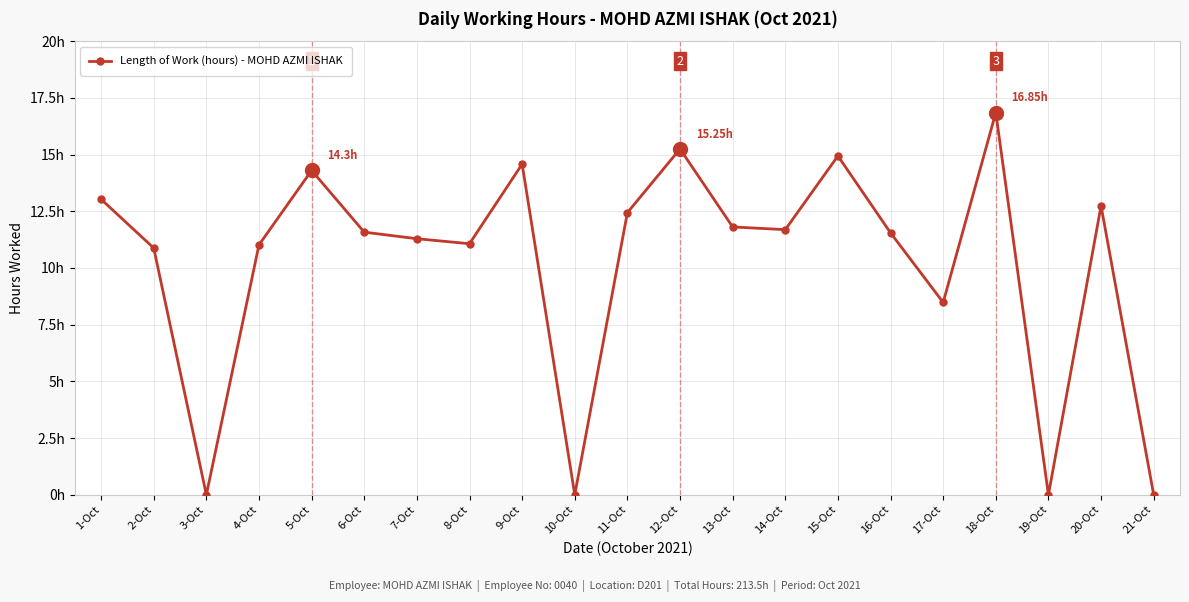

Between 17-Oct and 8-Oct, which is larger?

8-Oct